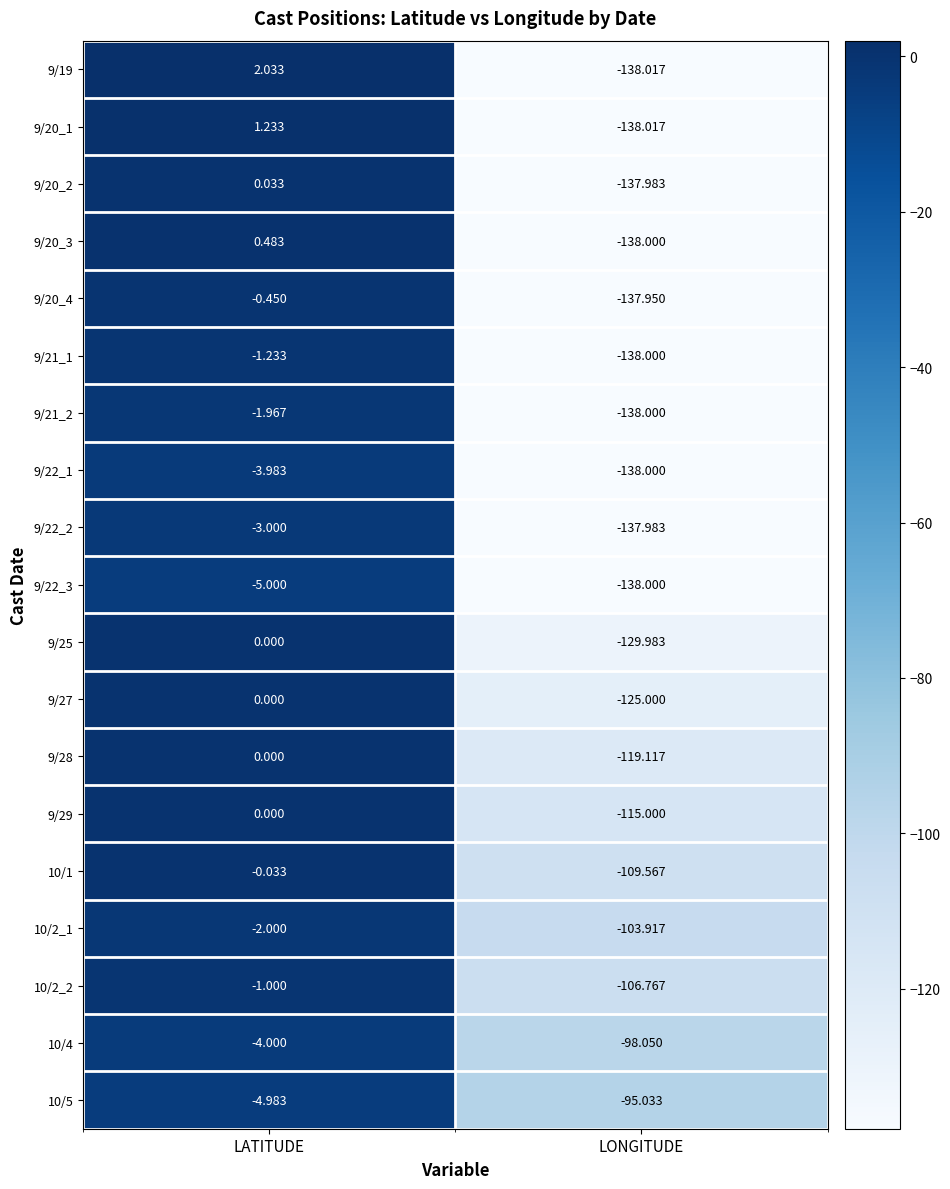

Which series changed the most between LATITUDE and LONGITUDE?

9/19